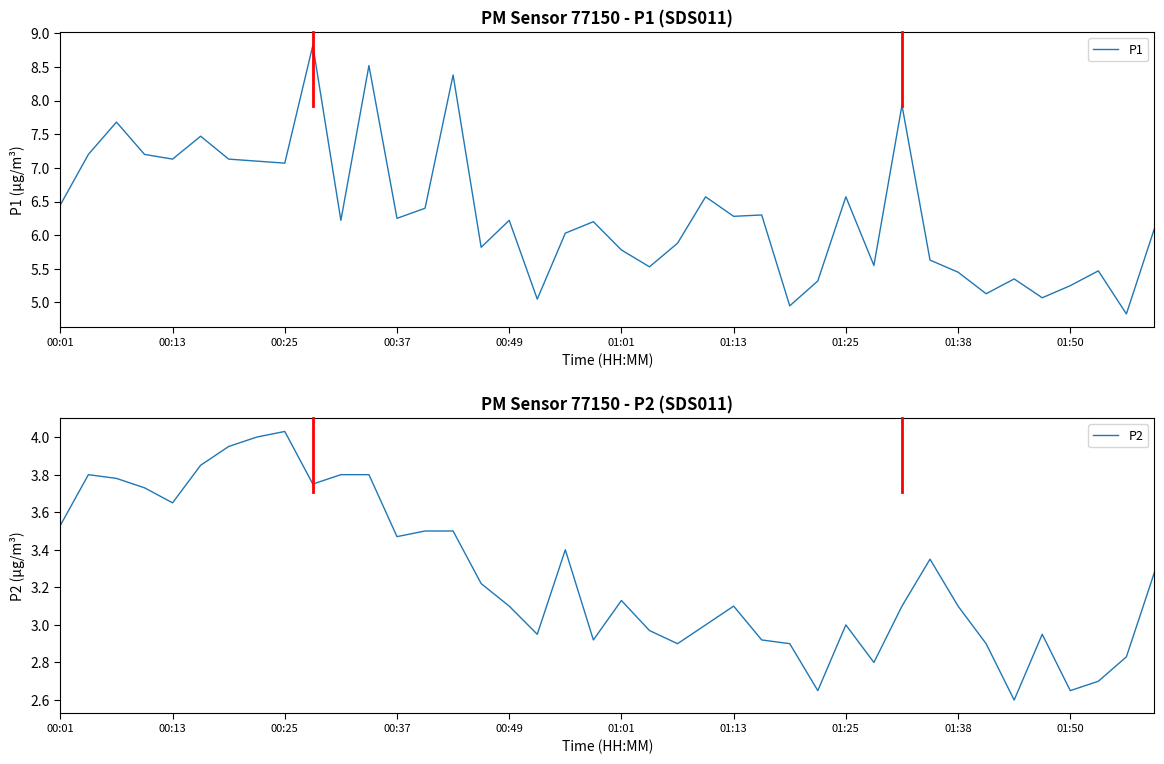

Where does the P2 series first go above 3?

00:01